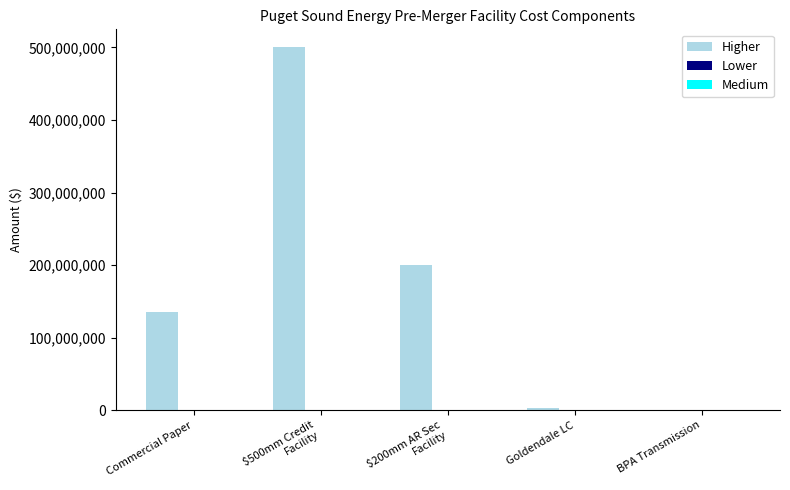

Between Commercial Paper and Goldendale LC, which series saw the biggest shift?

Higher